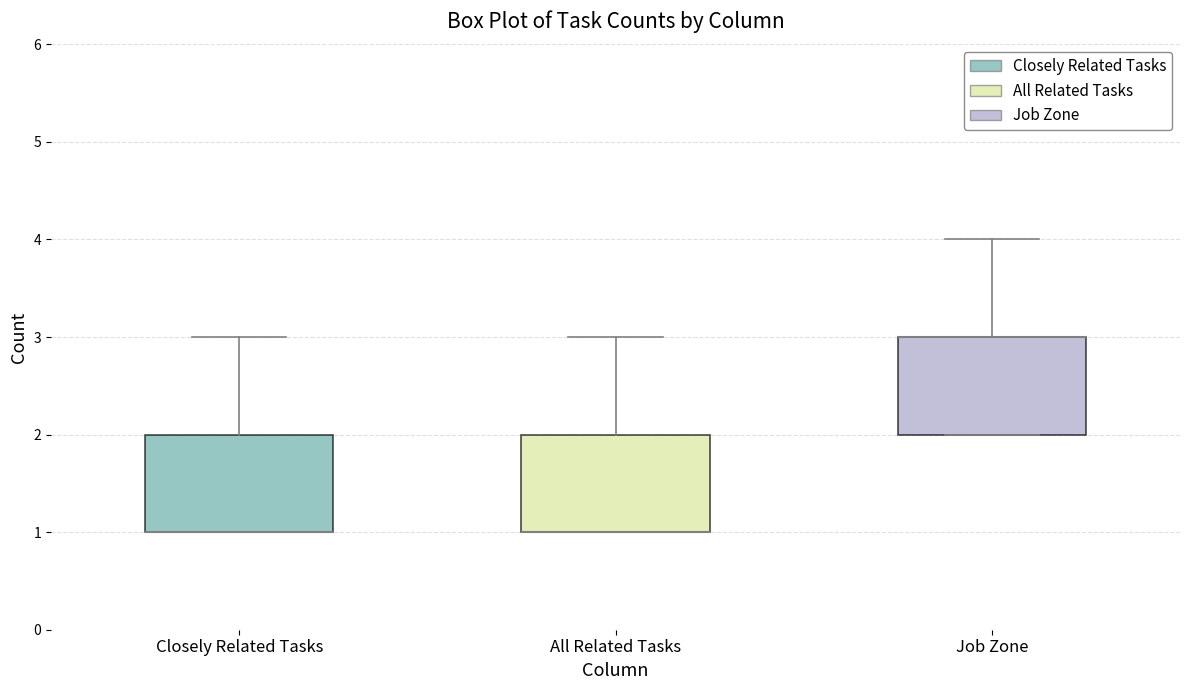

Reading left to right, read every box against the y-axis: the position of its median line, the range the box covers, and the ends of its whiskers. The values are not printed on the chart, so give them approximately, as read against the axis.

Closely Related Tasks: median 1 (drawn on the box's lower edge), box 1 to 2, whiskers 1 to 3
All Related Tasks: median 1 (drawn on the box's lower edge), box 1 to 2, whiskers 1 to 3
Job Zone: median 3 (drawn on the box's upper edge), box 2 to 3, whiskers 2 to 4